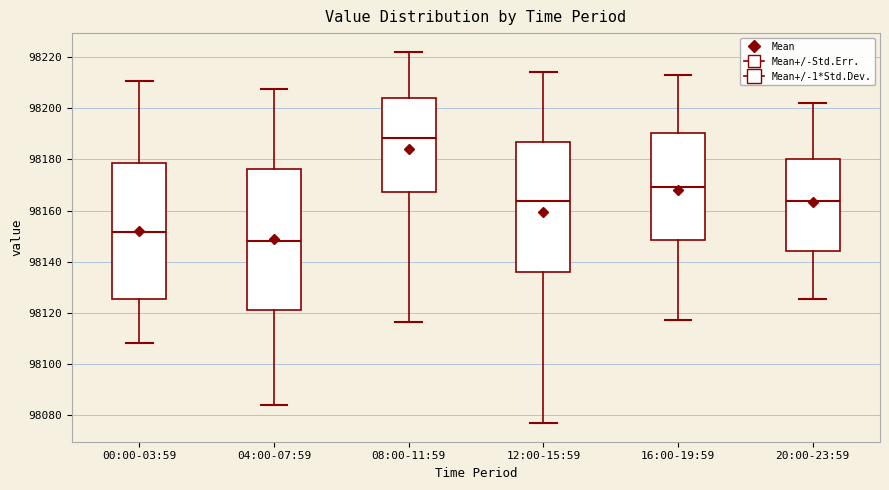

Where does the median line of the box for 08:00-11:59 sit on the y-axis? The values are not printed on the chart, so give them approximately, as read against the axis.

98188